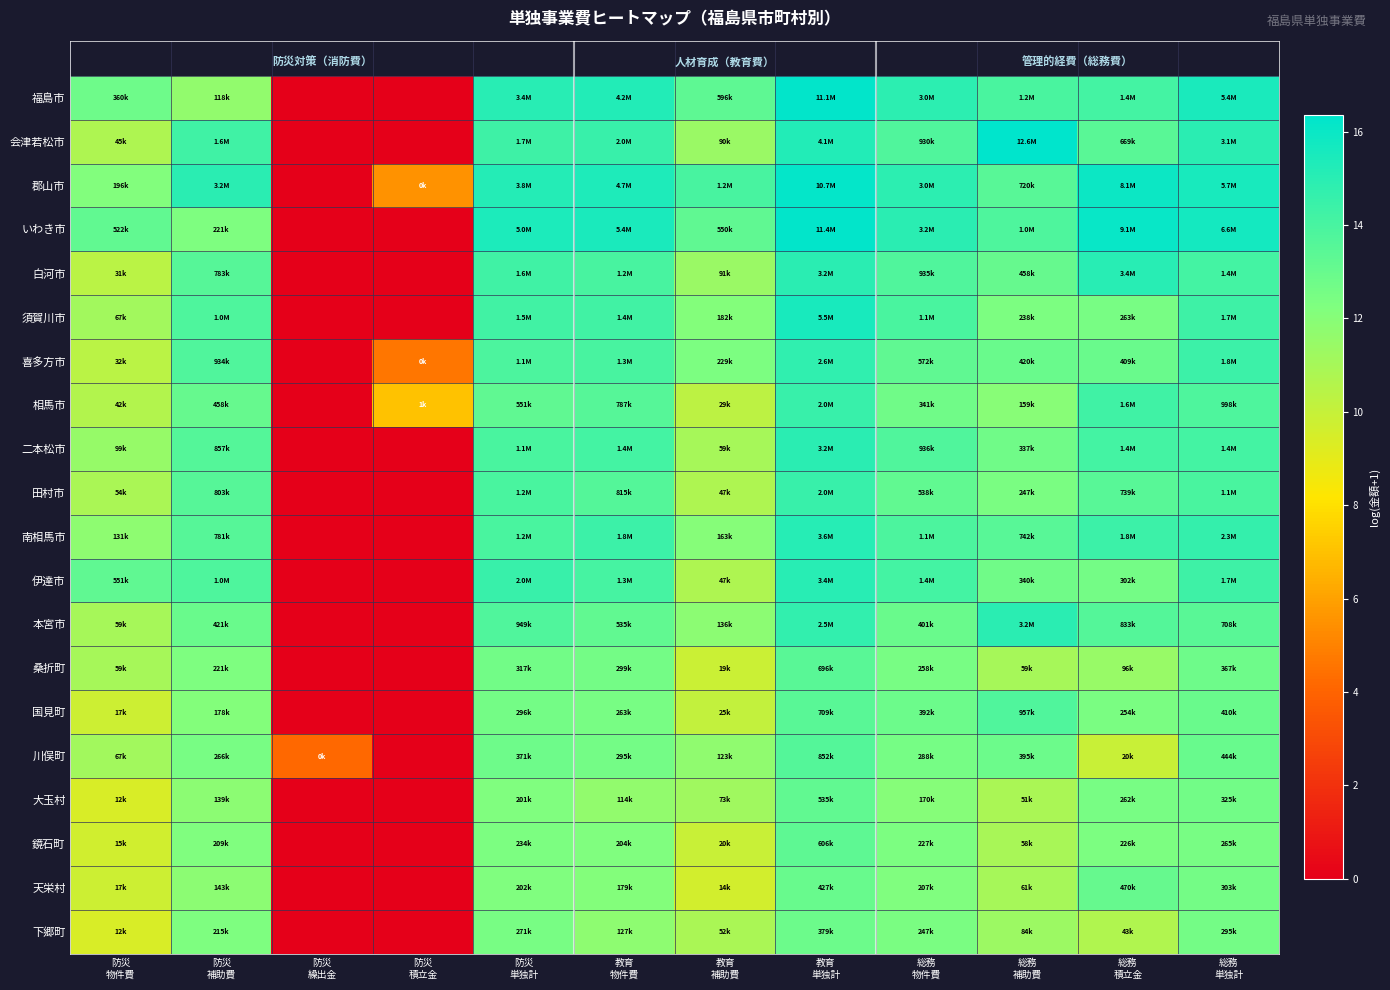

List the series in order of their peak value, highest first.

会津若松市, いわき市, 福島市, 郡山市, 須賀川市, 南相馬市, 白河市, 伊達市, 本宮市, 二本松市, 喜多方市, 相馬市, 田村市, 国見町, 川俣町, 桑折町, 鏡石町, 大玉村, 天栄村, 下郷町